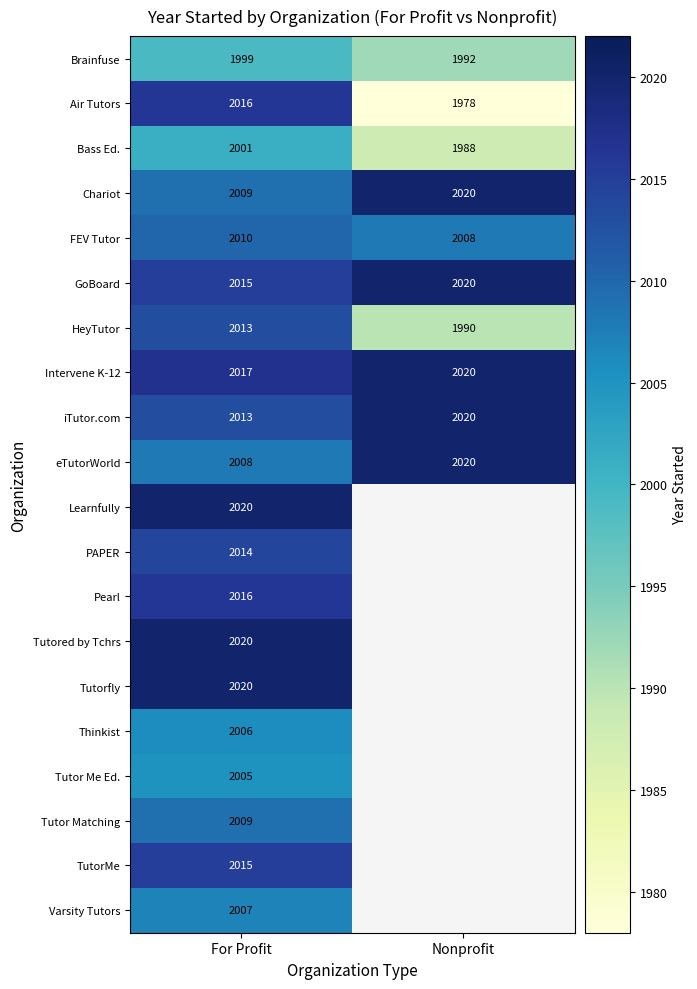

List the labels in order of Air Tutors value, largest first.

For Profit, Nonprofit